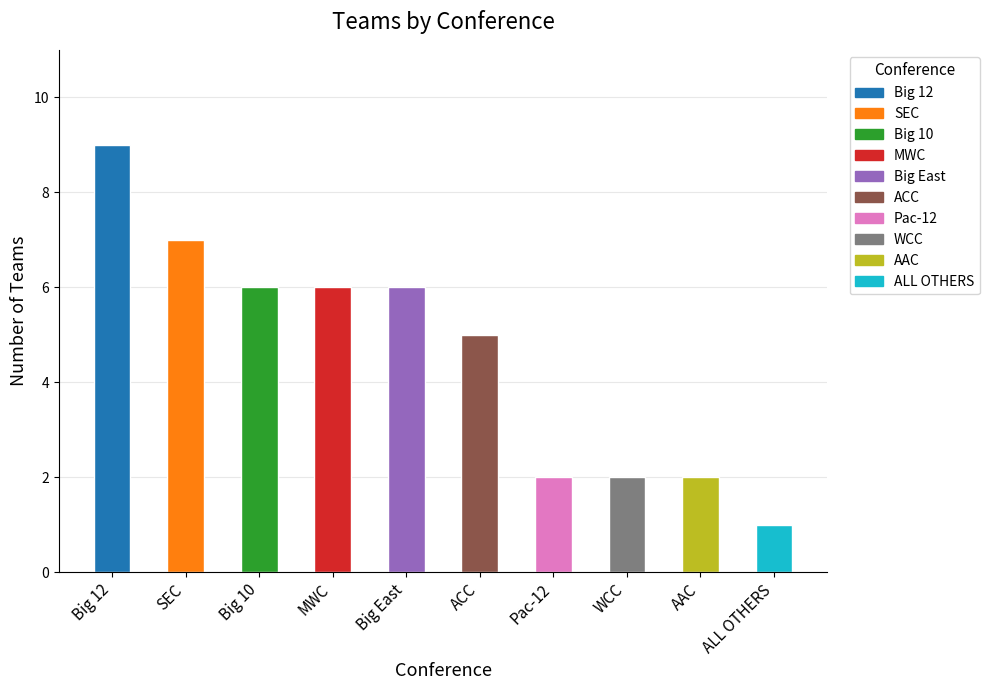

What position from the right is ACC?

5